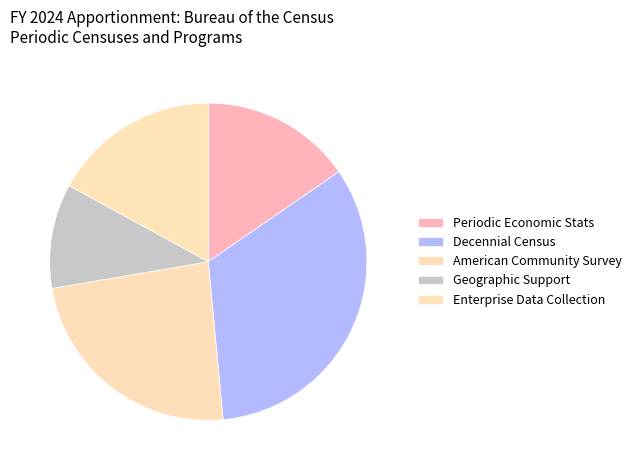

How many segments does this pie chart have?

5